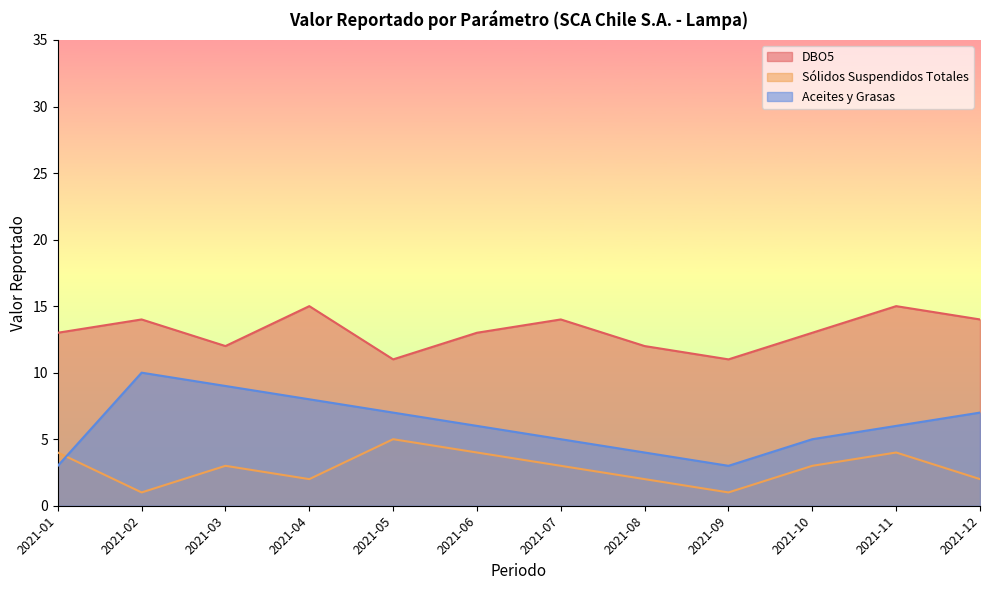

What is the total value across all series at 2021-11?

25